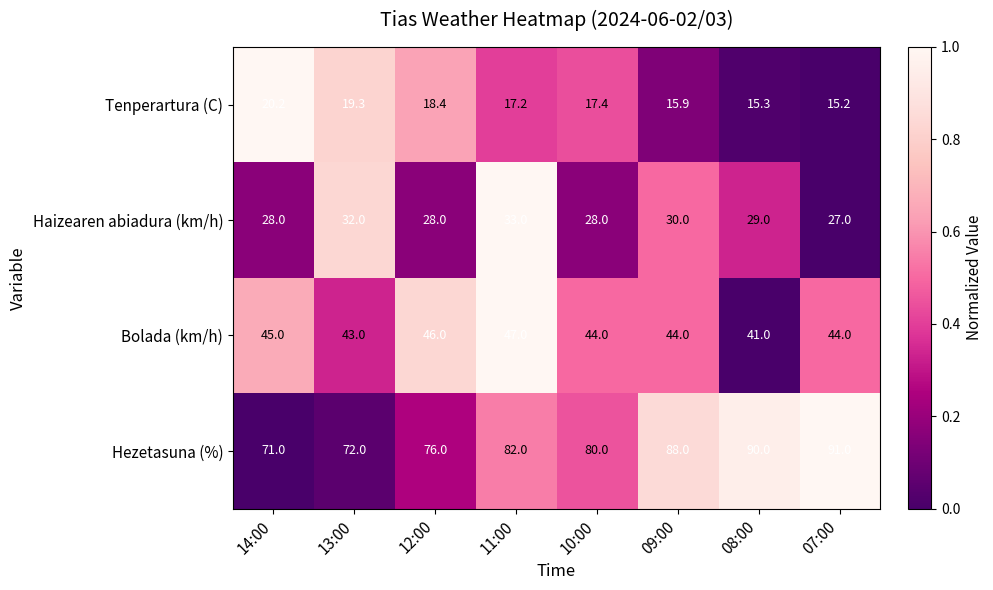

How many series are shown in this chart?

4